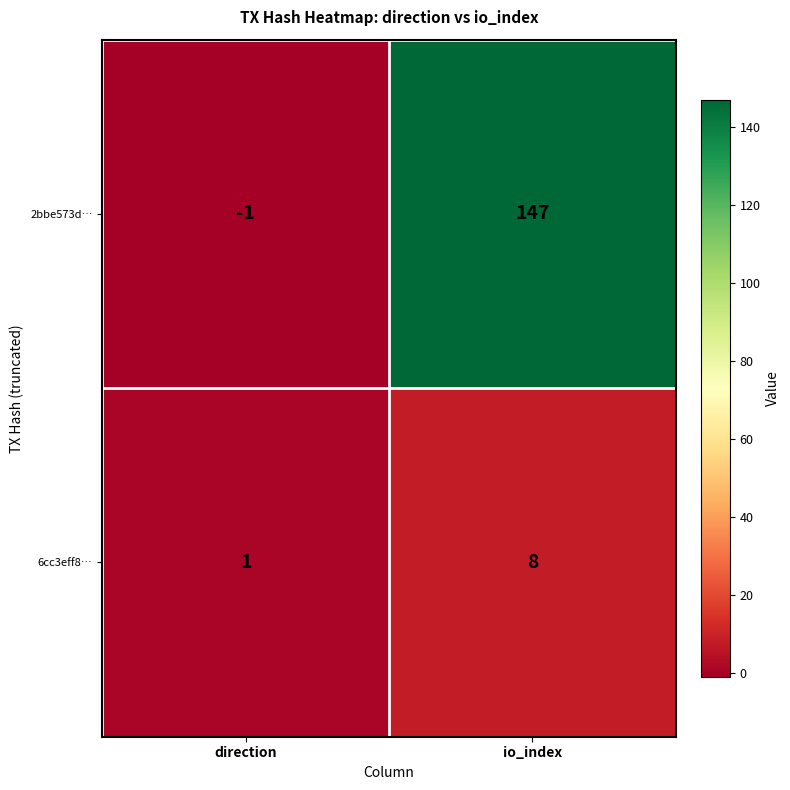

At how many categories does at least one series exceed 89?

1